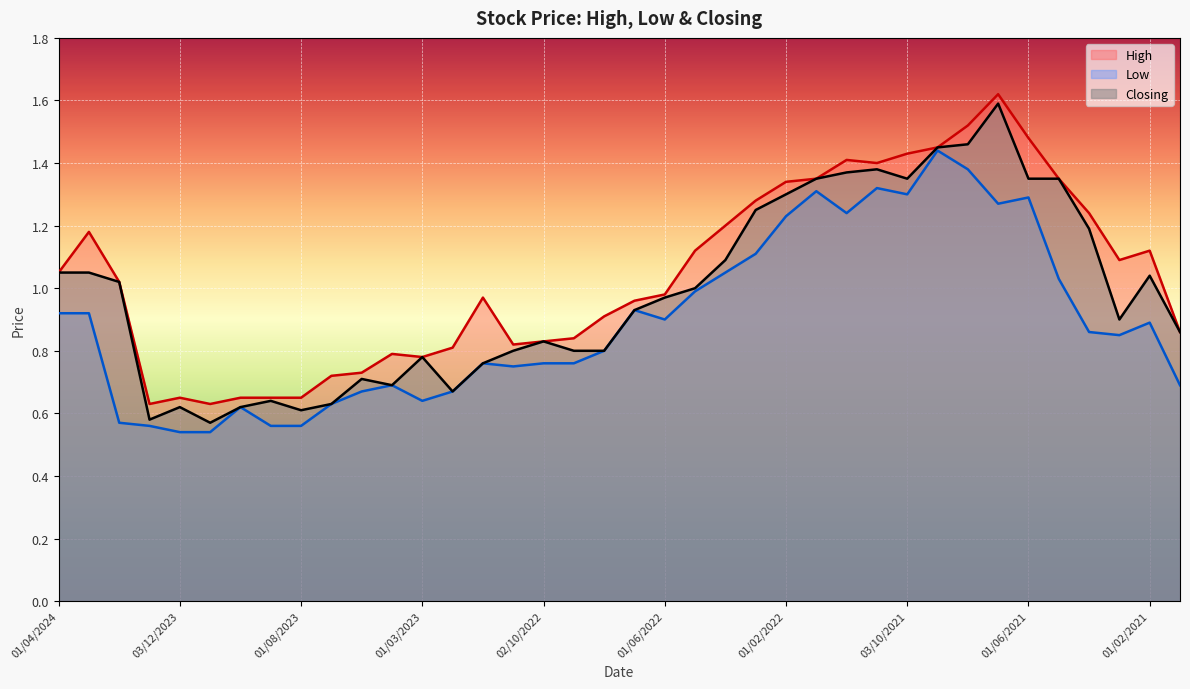

True or false: Closing and High cross at least once.

False